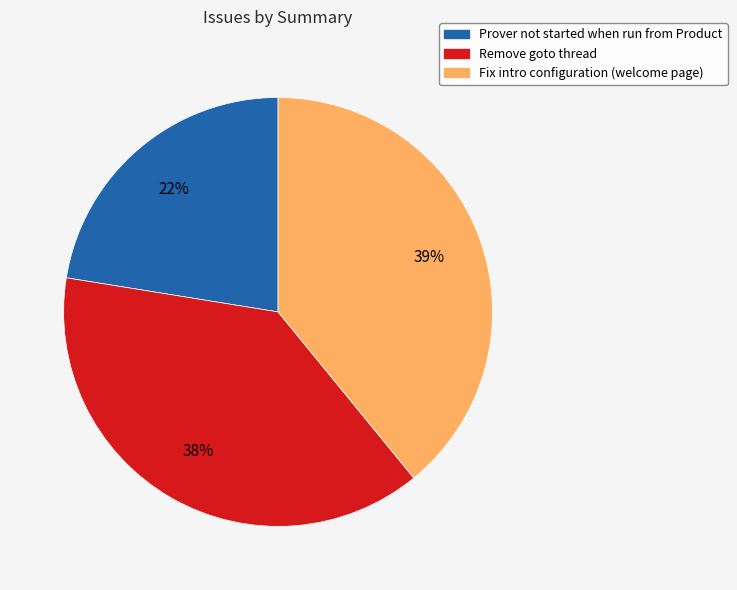

To the nearest percent, what is the average slice percentage?

33%